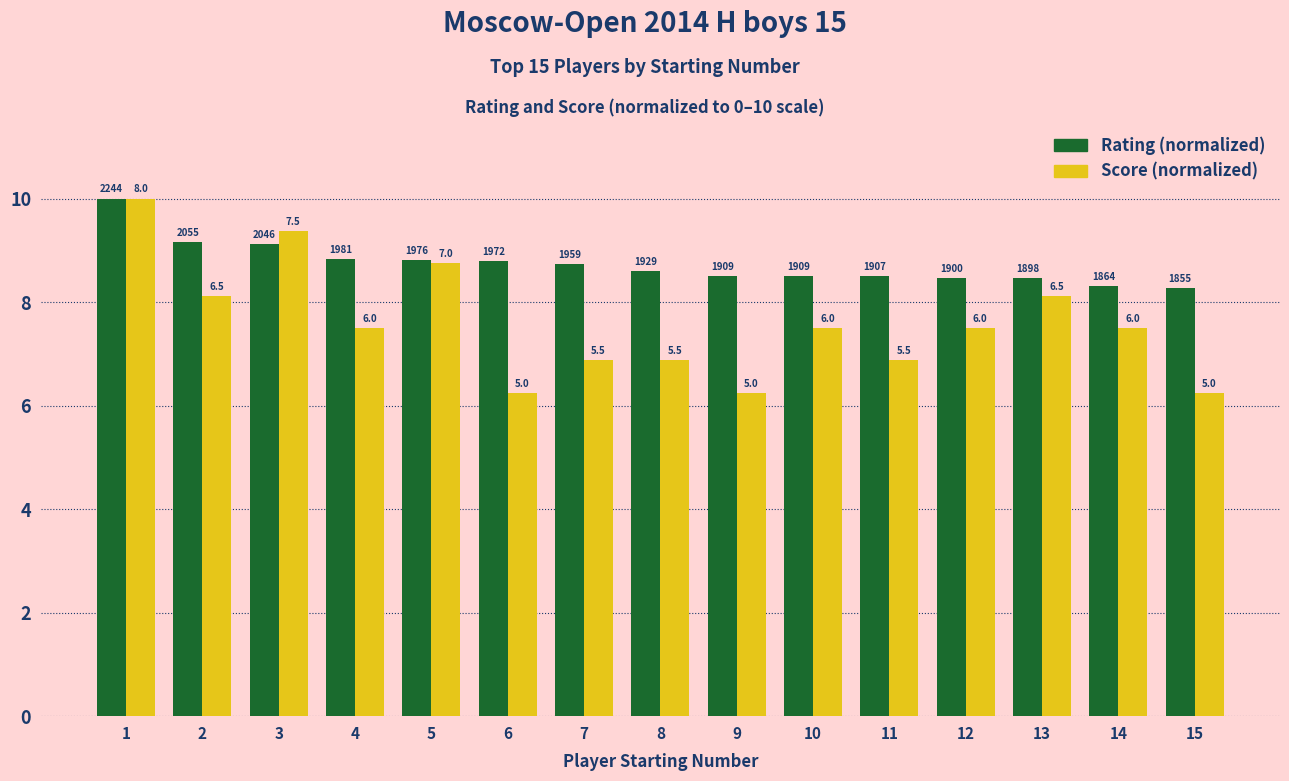

Is it true that Rating (normalized) equals 8.8 at 5?

True